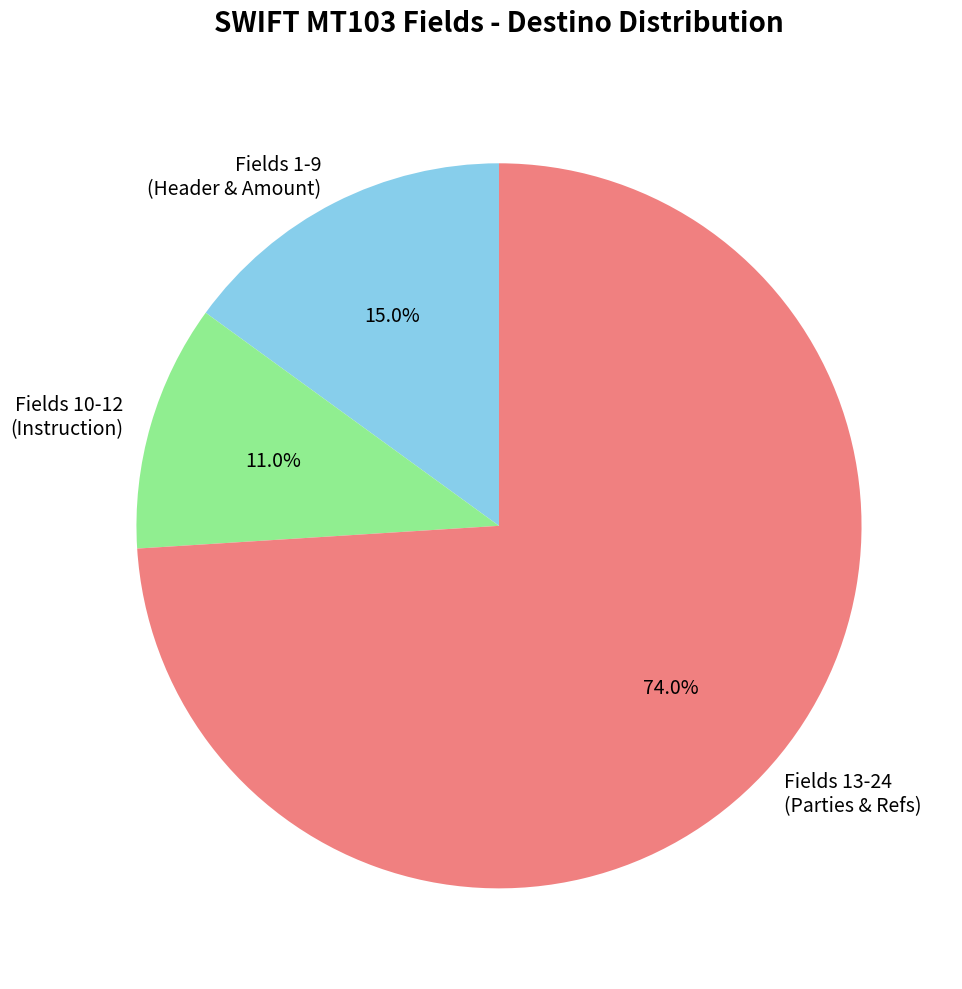

How much of the chart is everything except Fields 1-9 (Header & Amount)?

85.0%